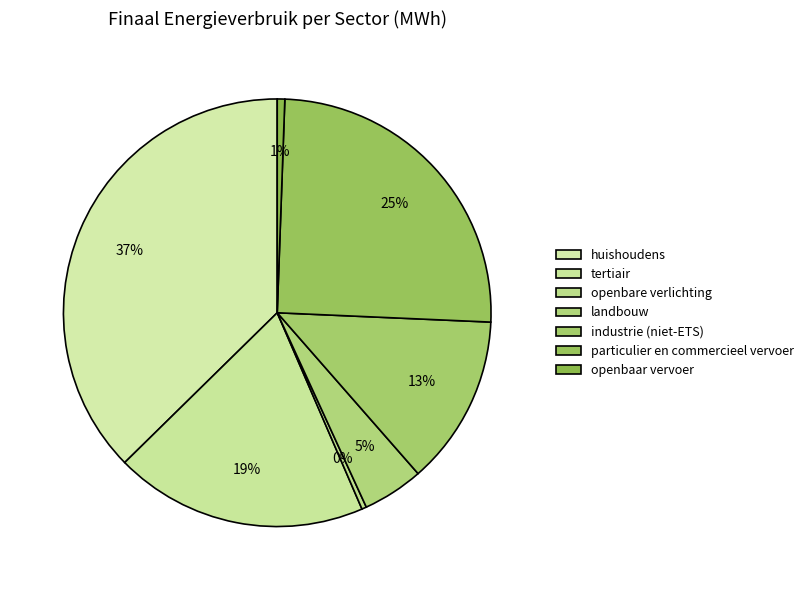

How many slices are in this pie chart?

7